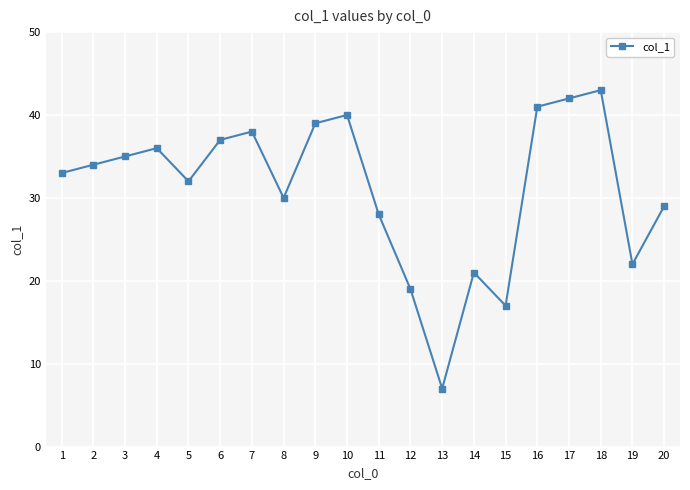

Reading left to right, transcribe all the data shown in this chart.

33	34	35	36	32	37	38	30	39	40	28	19	7	21	17	41	42	43	22	29